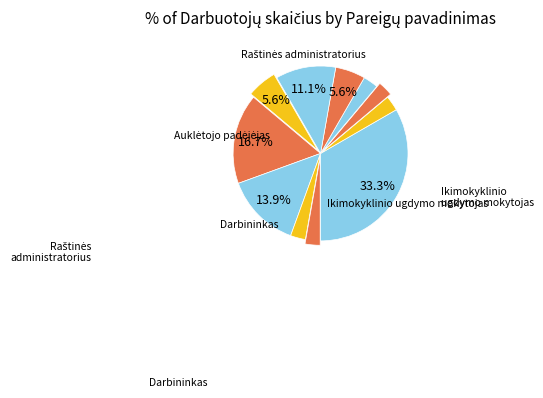

Is there any slice that represents more than half of the pie?

No